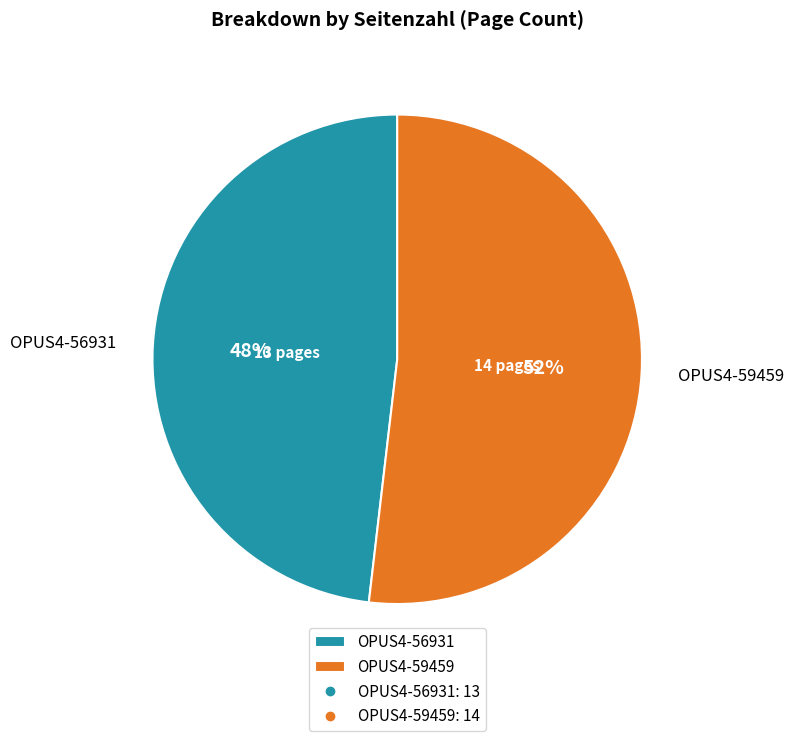

Which slice represents more than half of the pie?

OPUS4-59459